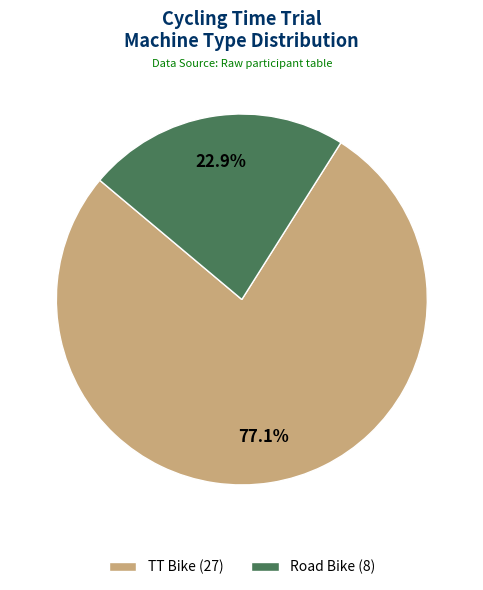

To the nearest percent, what is the combined percentage of Road Bike and TT Bike?

100%